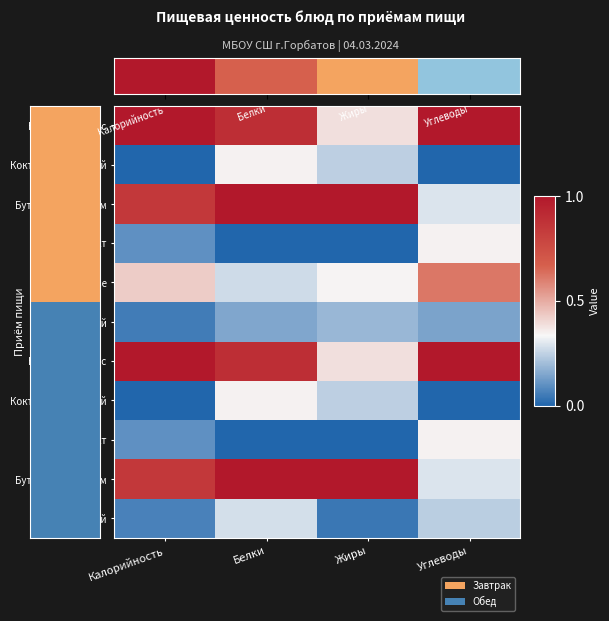

What is the total value across all series at Жиры?

5.4